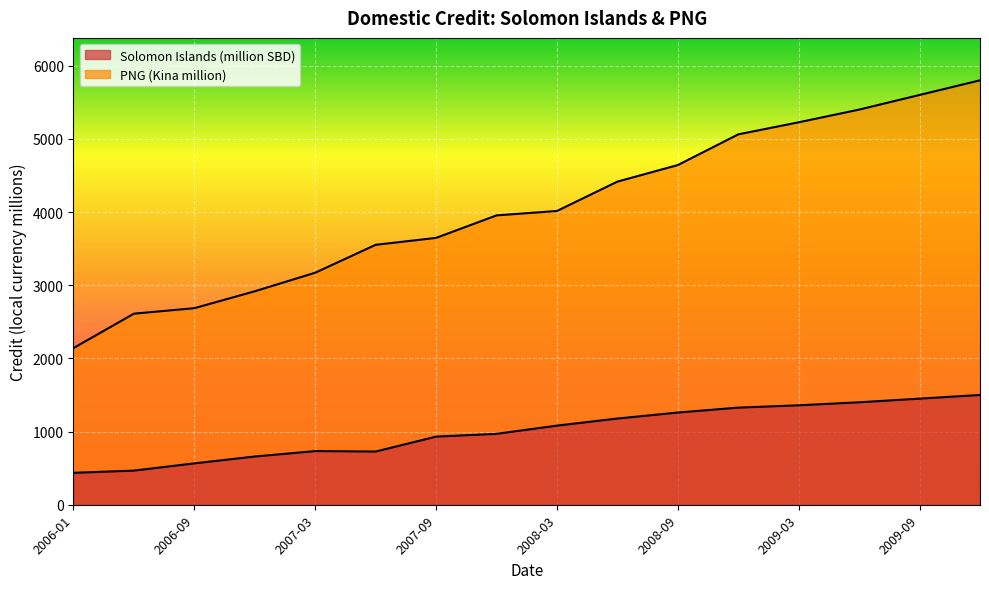

At which label does Solomon Islands (million SBD) reach its peak?

2009-12